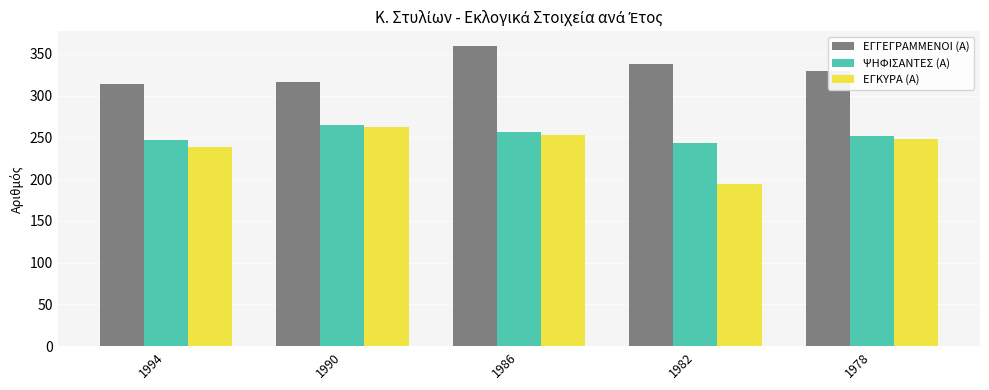

Which label corresponds to the largest value in the chart?

1986